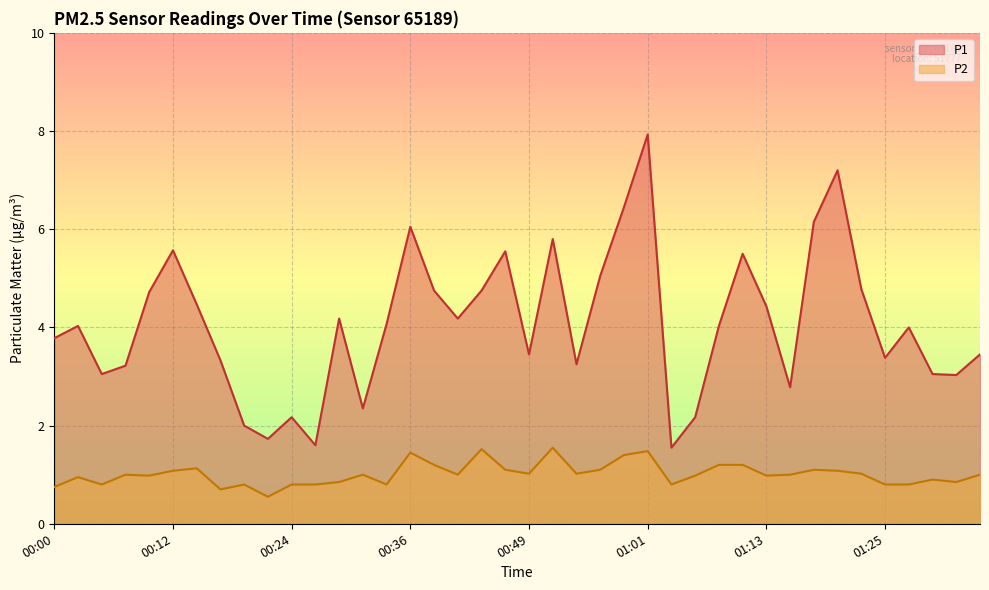

What is the spread (max minus min) of values at 01:32?

2.2